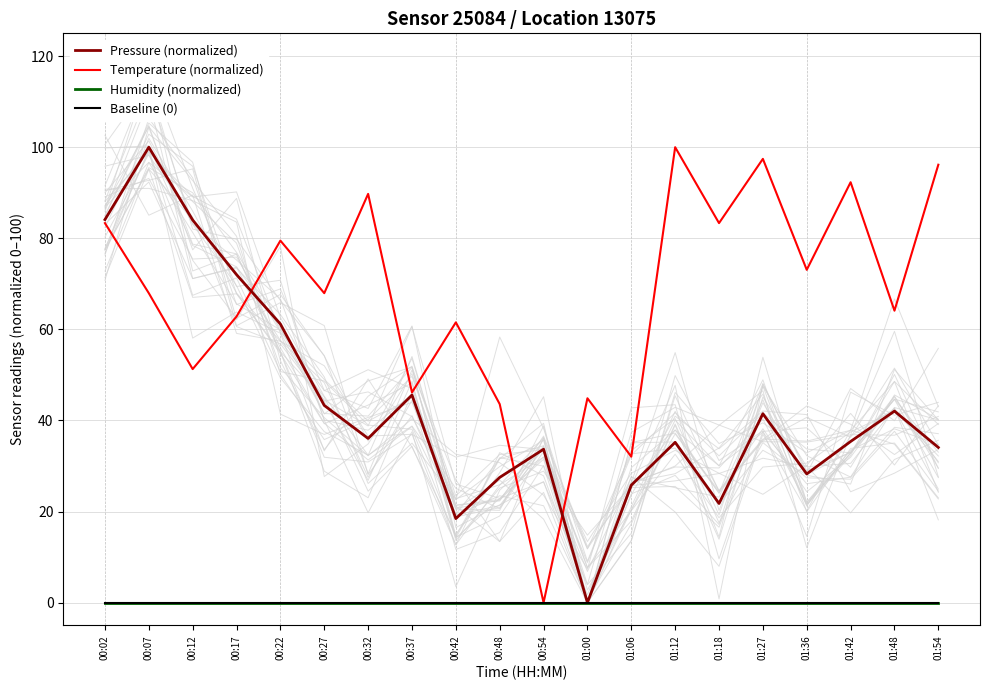

Which series ends up on top after the final intersection of Pressure (normalized) and Temperature (normalized)?

Temperature (normalized)